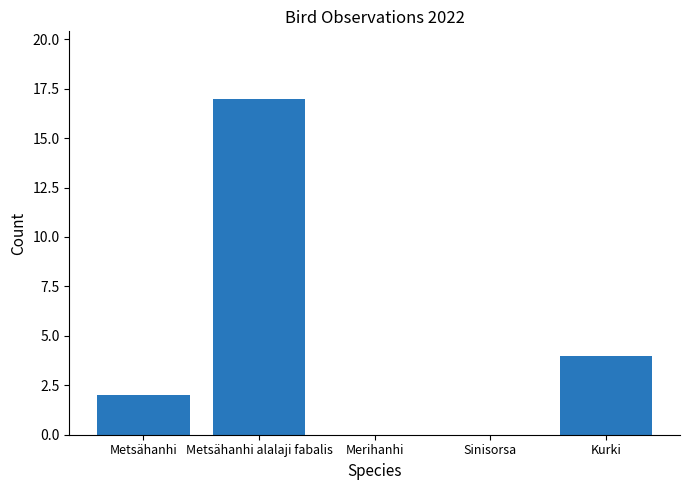

What is the sum of the values at Merihanhi and Kurki?

4